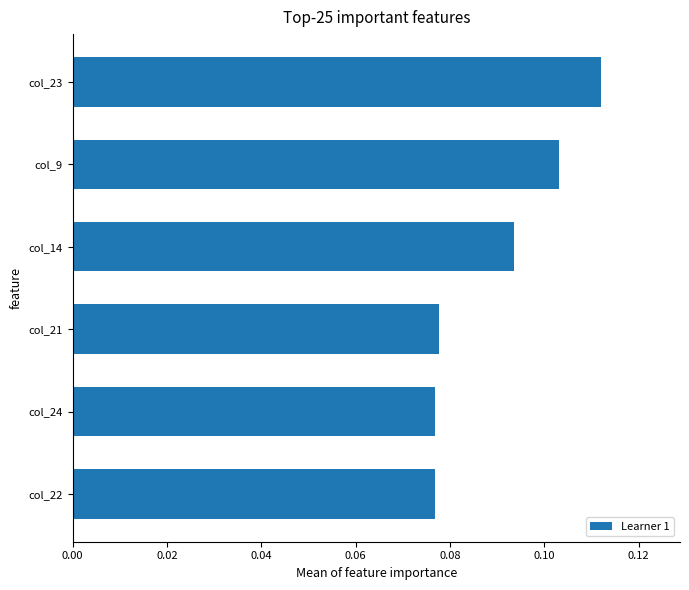

What is the sum of all values?

0.5